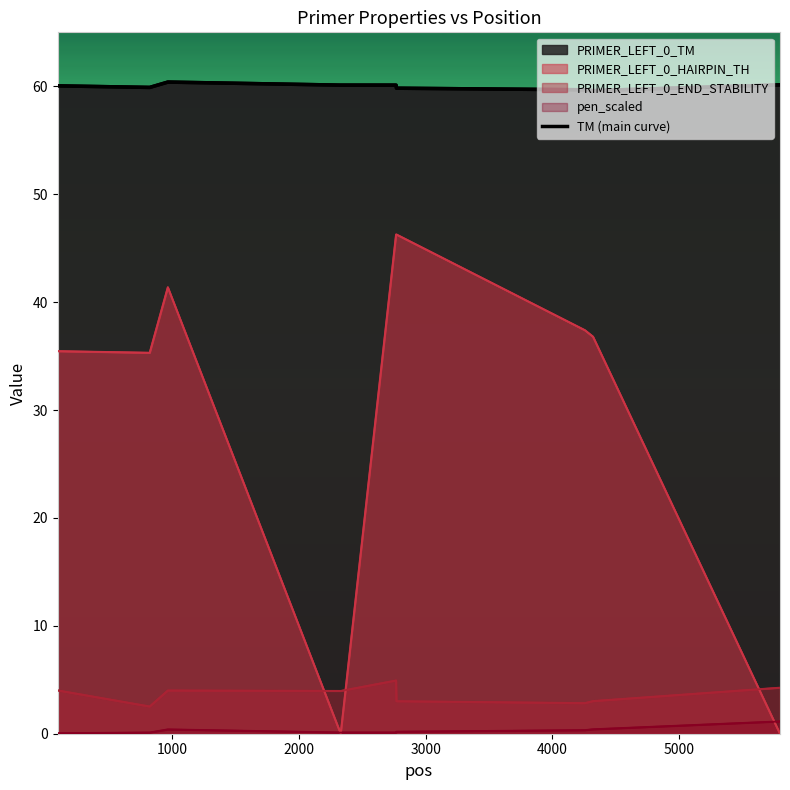

Is it true that the value at 5000 is 59.8?

True